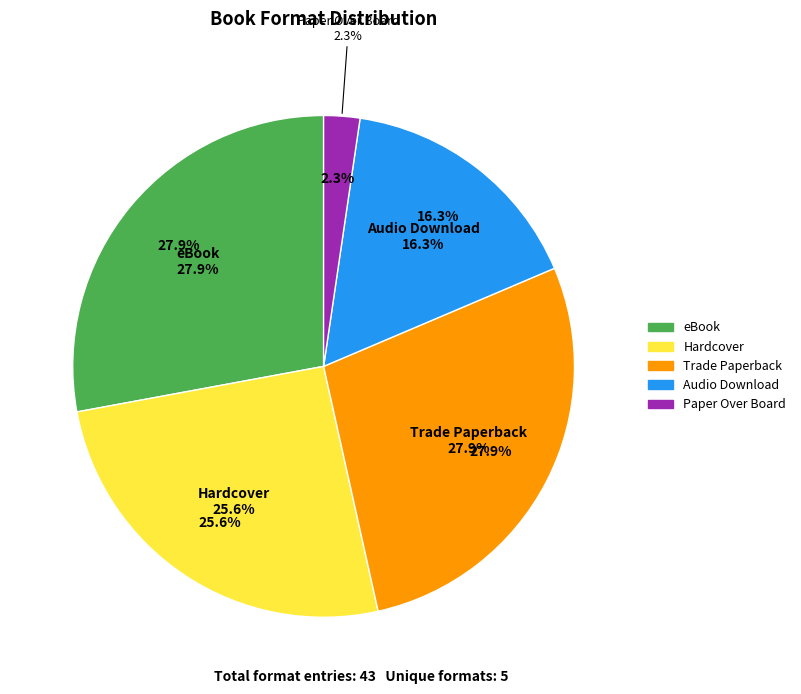

Which category has the smallest portion of the pie?

Paper Over Board